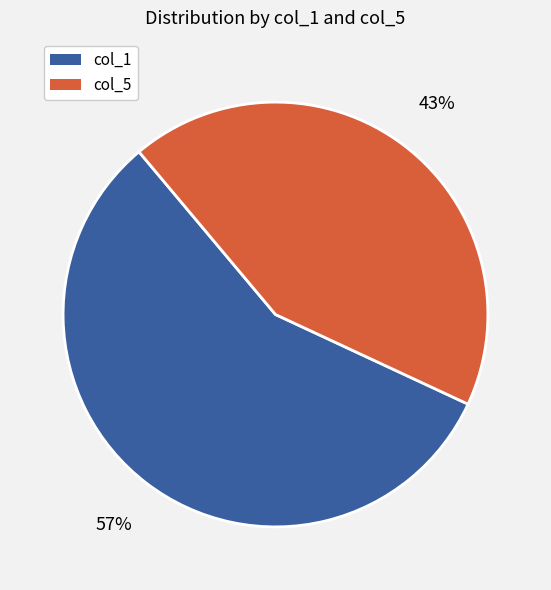

Which category has the smallest portion of the pie?

col_5